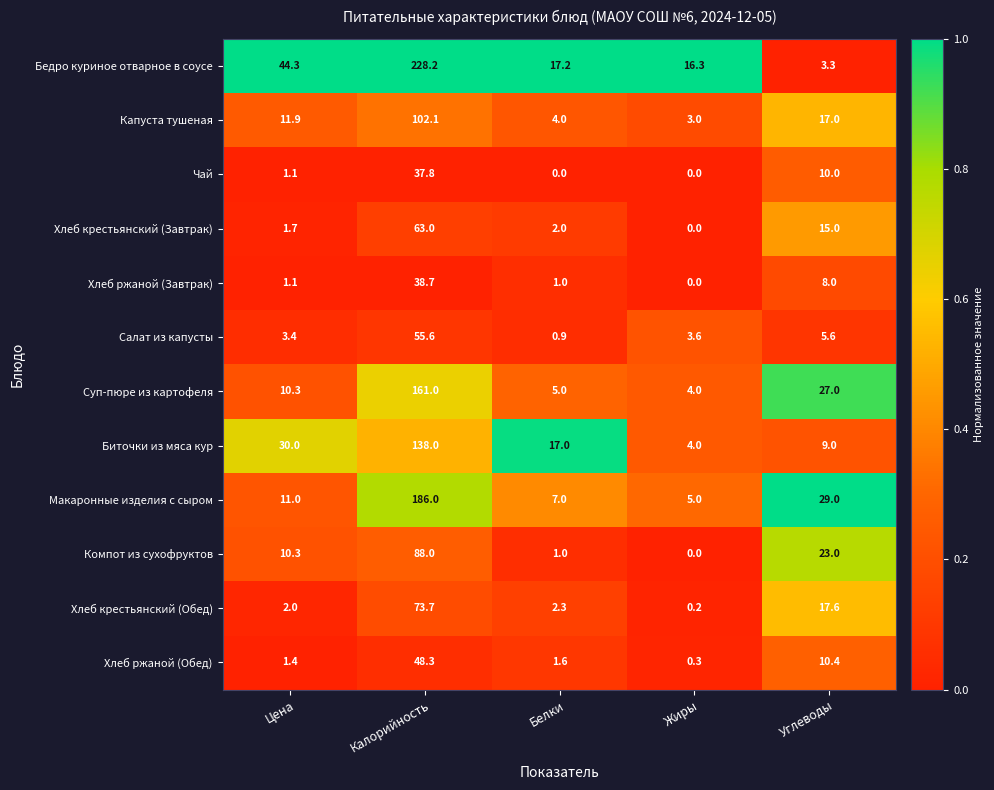

At which label does Компот из сухофруктов first exceed 10?

Цена